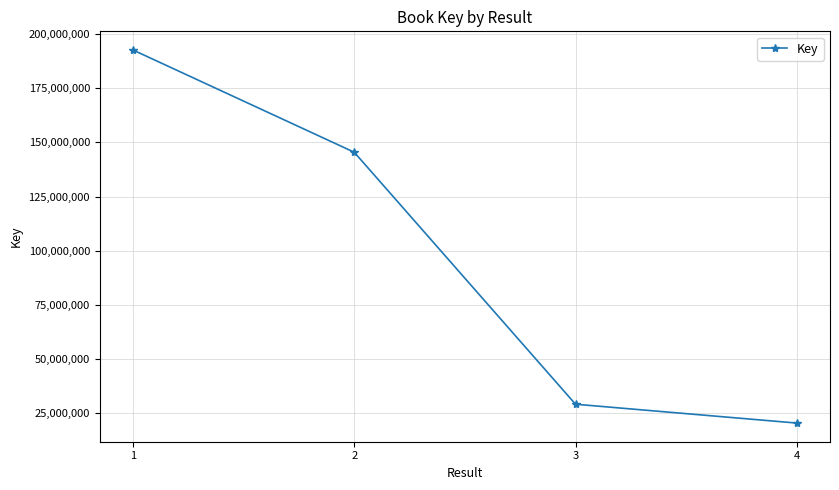

Reading left to right, transcribe all the data shown in this chart.

1=192663424	2=145461496	3=29160574	4=20462561